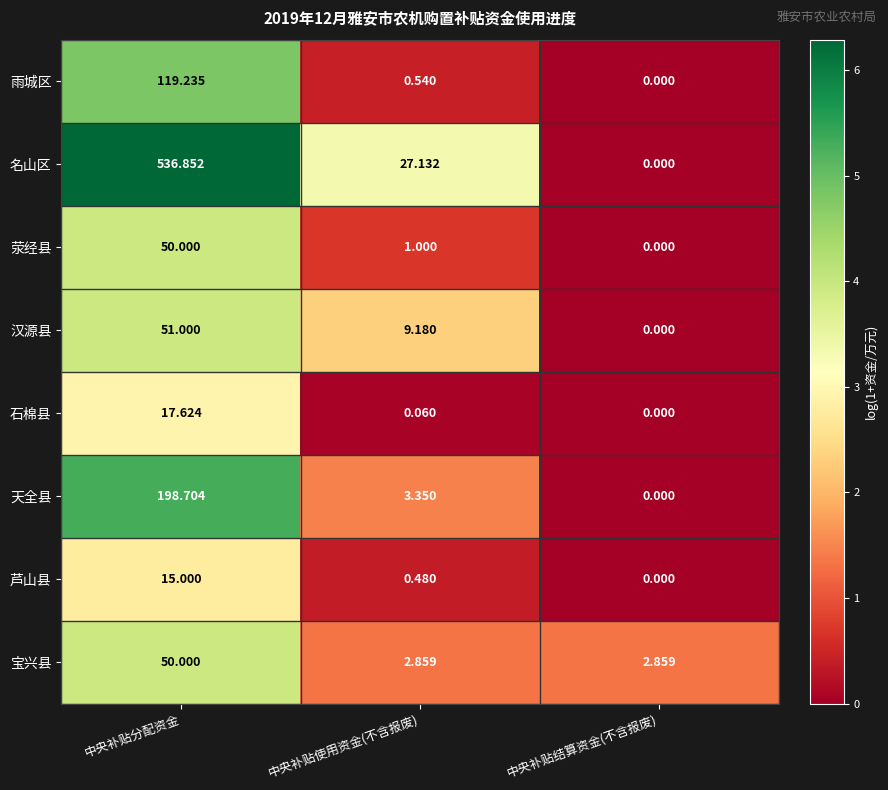

Between 中央补贴使用资金(不含报废) and 中央补贴结算资金(不含报废), which series saw the biggest shift?

名山区